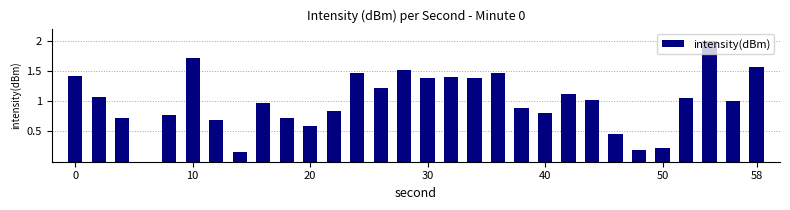

What is the greatest value displayed?

2.0